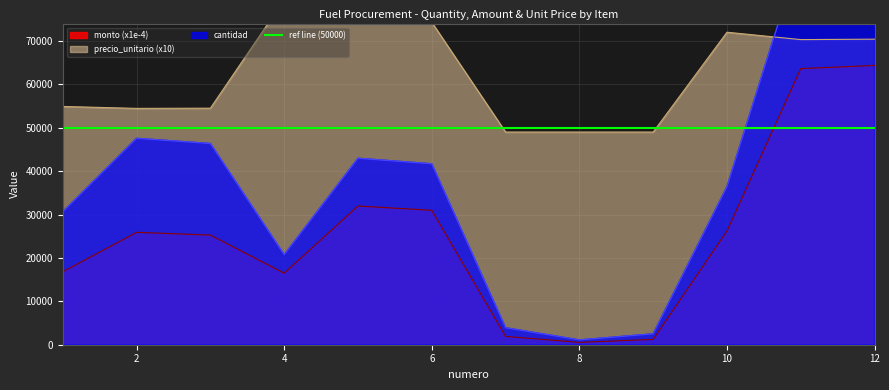

Between 11 and 12, which is larger?

12